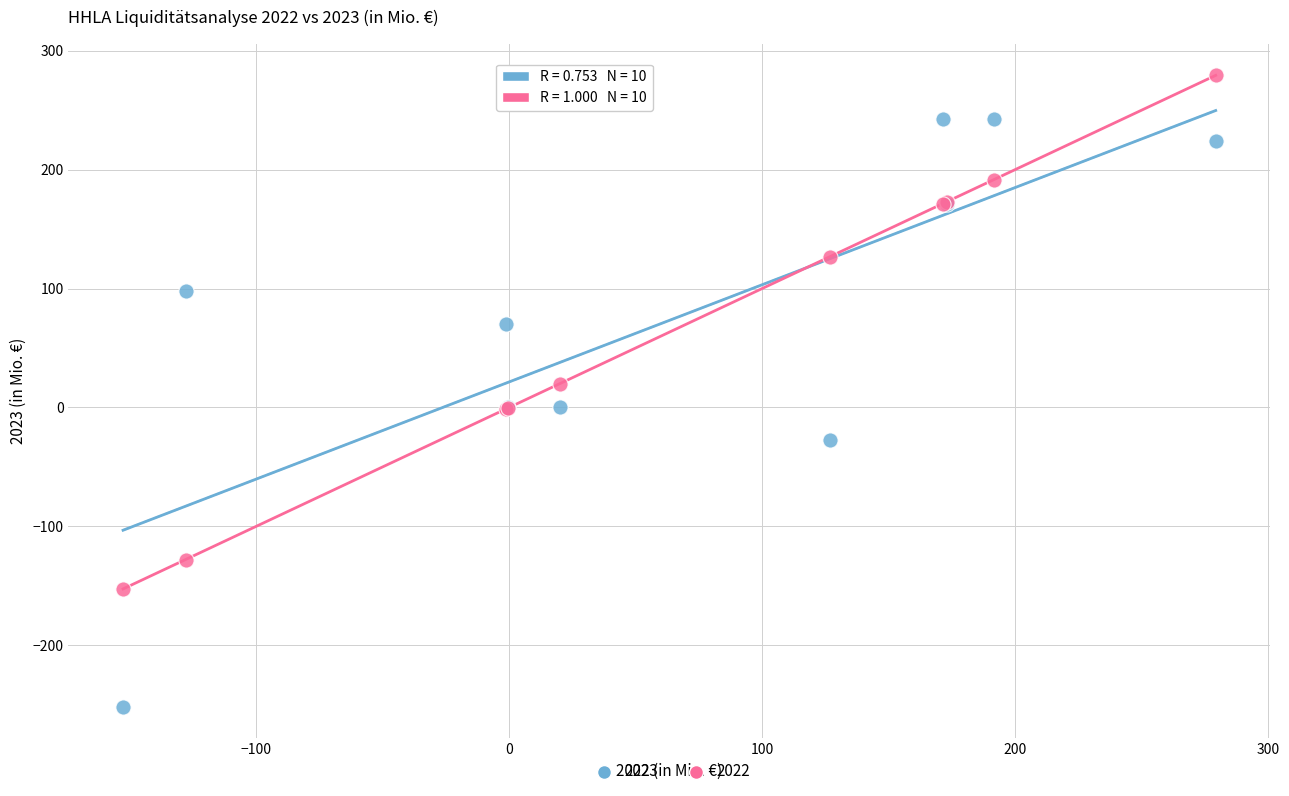

Which series reaches the maximum Y coordinate?

2022